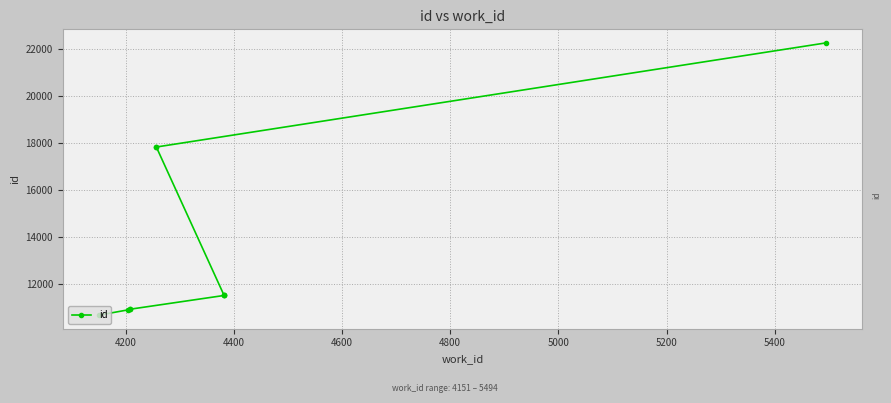

Does the chart display data point markers on the line(s)?

Yes